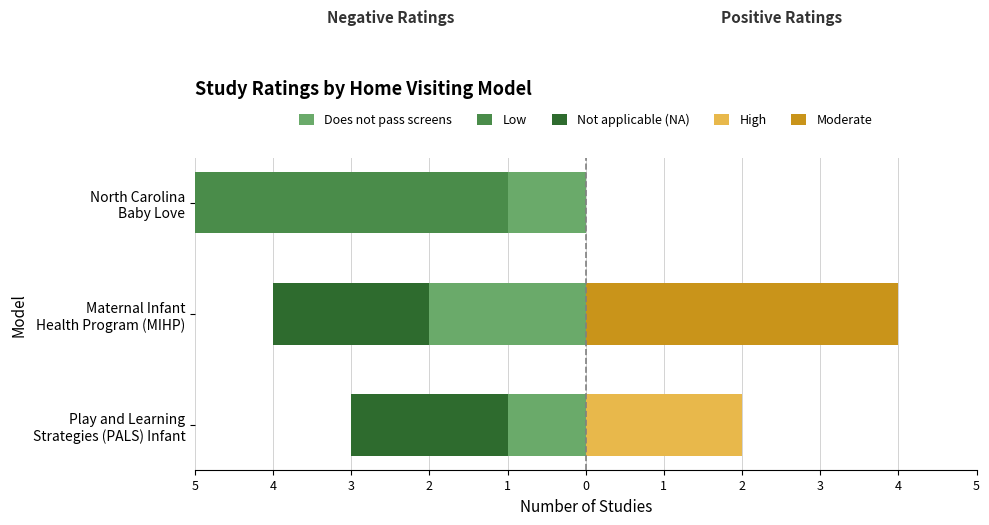

Which series has the largest range (max minus min)?

Low